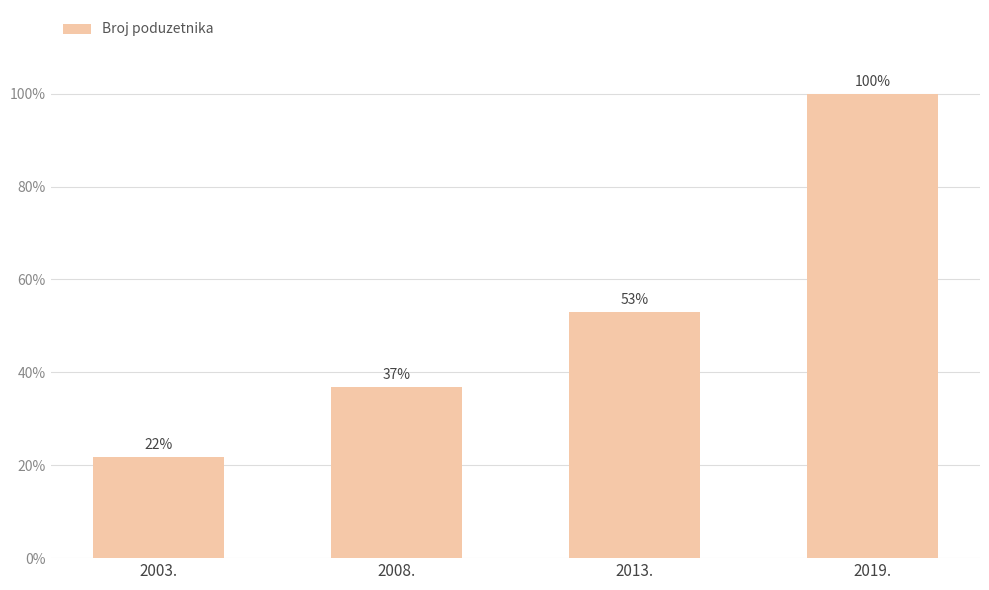

Rank the categories by value from highest to lowest.

2019., 2013., 2008., 2003.